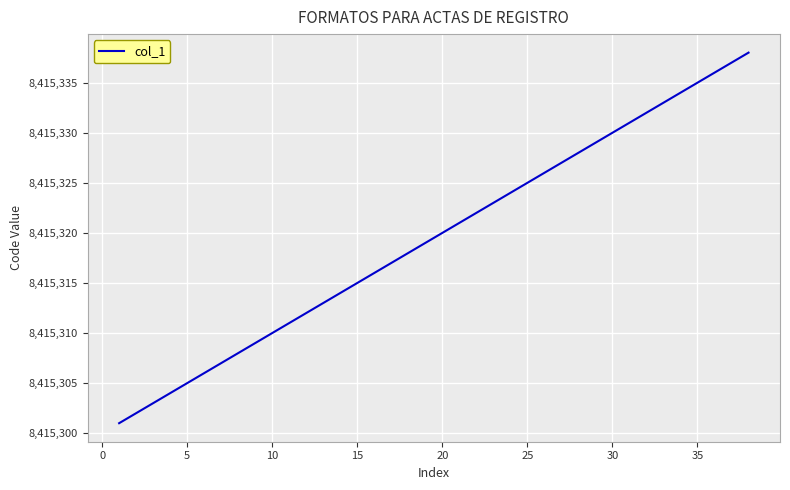

What is the difference between the maximum and minimum values?

37